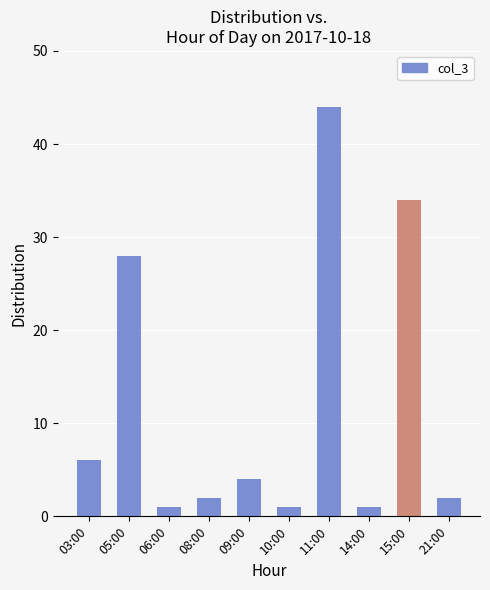

Reading left to right, what are all the values shown in this chart?

6	28	1	2	4	1	44	1	34	2